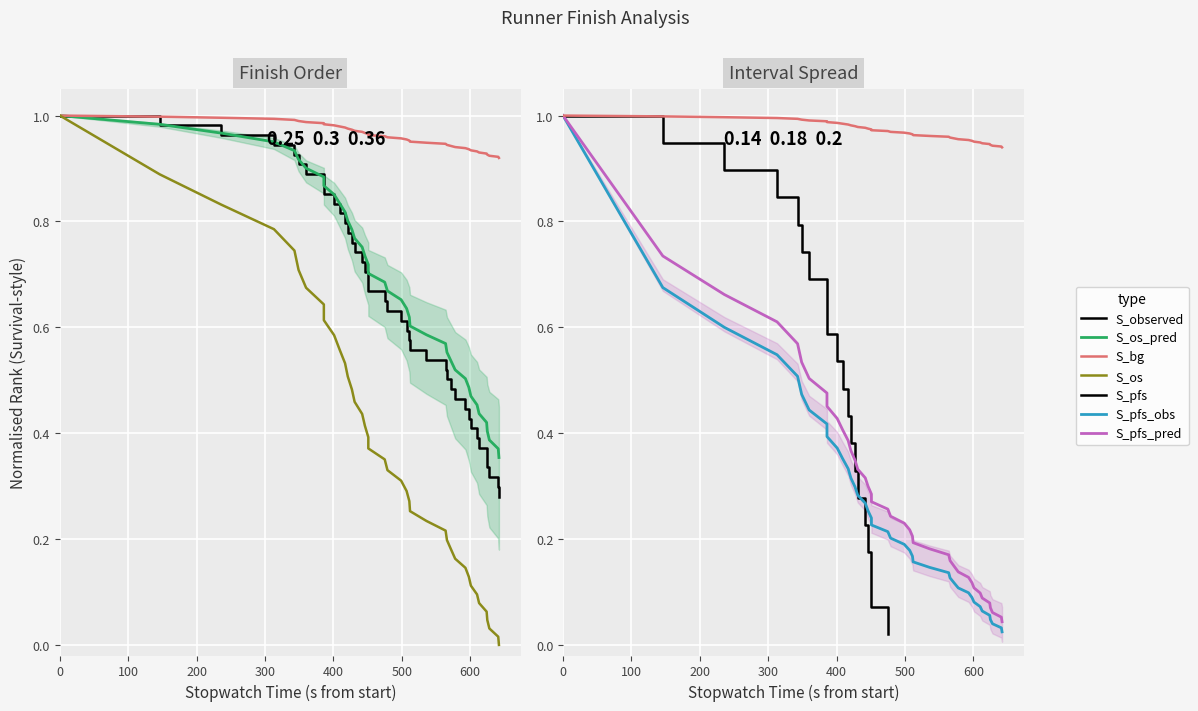

What is the greatest value displayed?

1.0